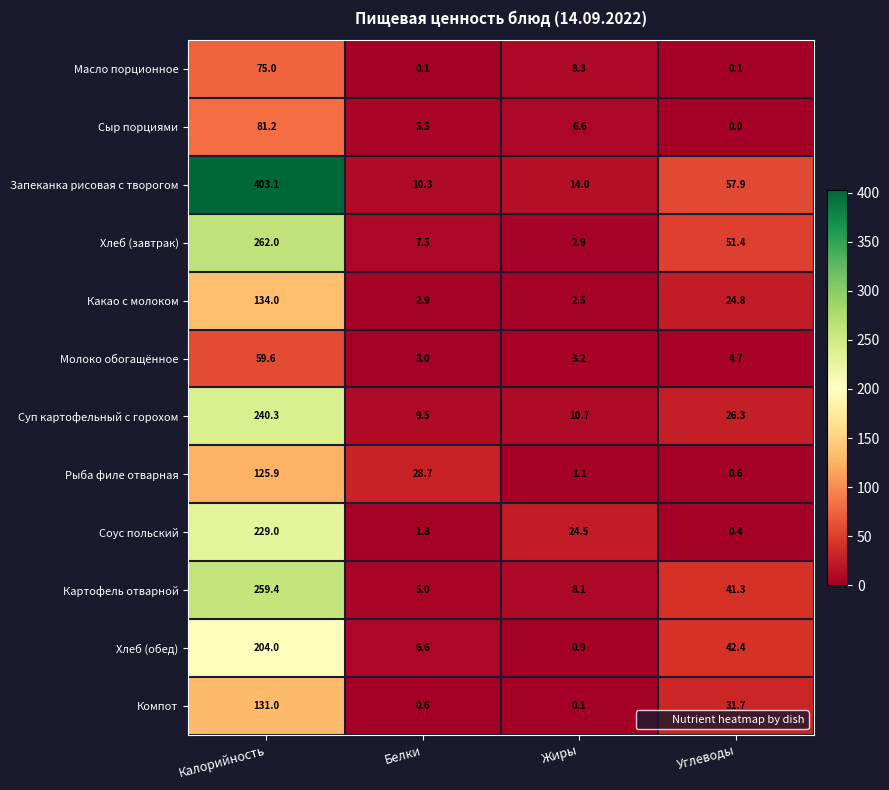

How many categories are shown in the chart?

4